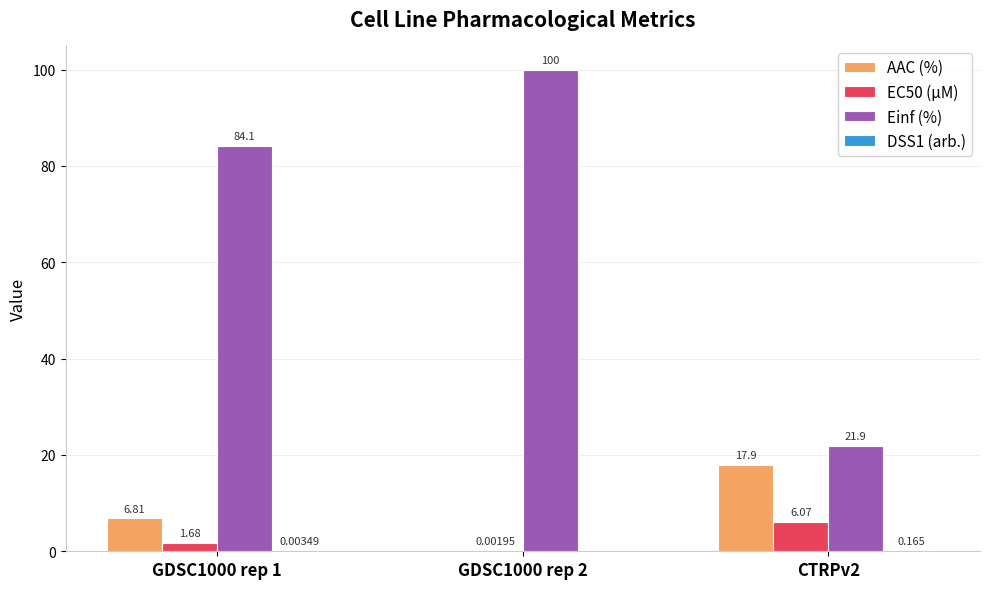

Between GDSC1000 rep 1 and CTRPv2, which series saw the biggest shift?

Einf (%)